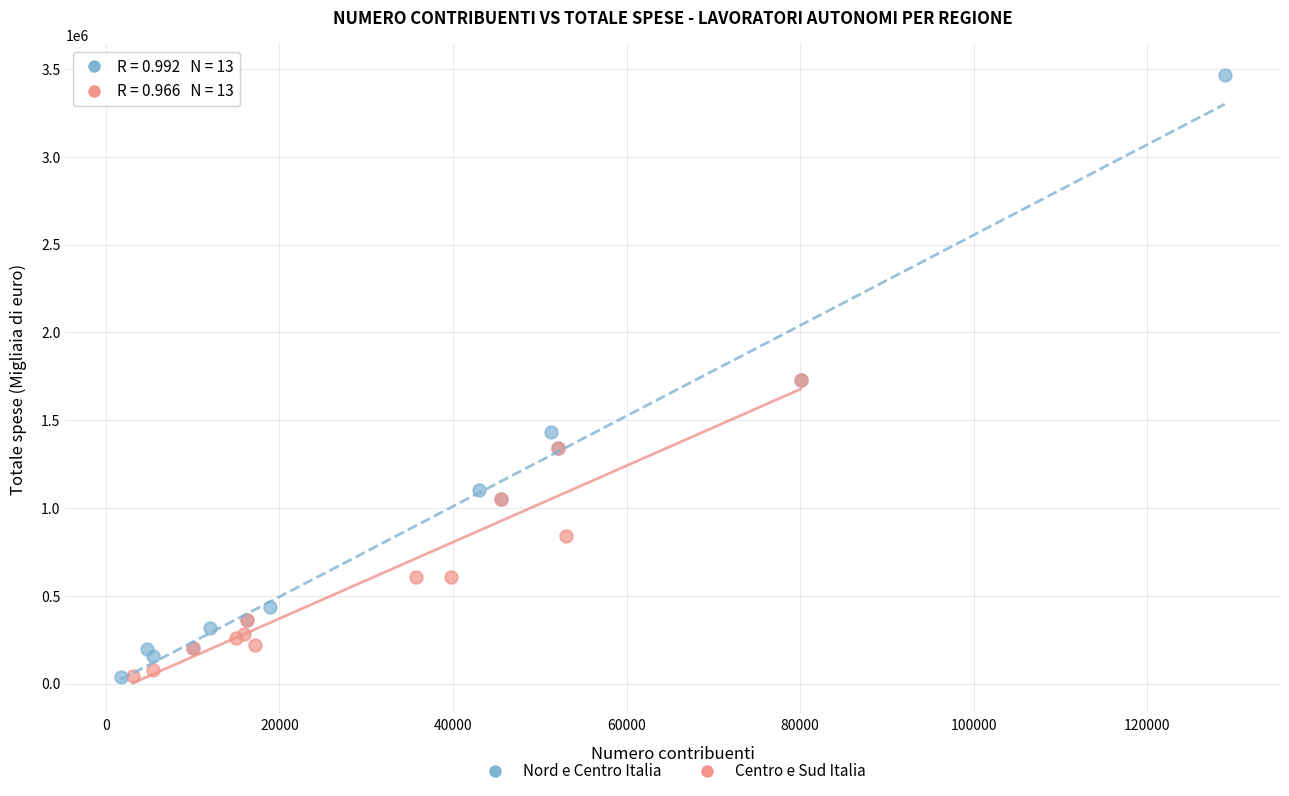

What are all the series names shown in the legend?

Nord e Centro Italia, Centro e Sud Italia